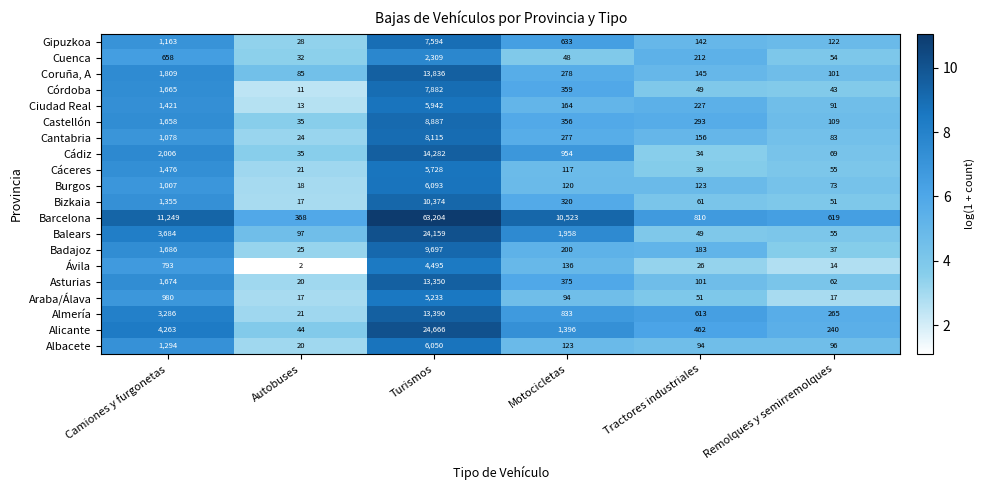

The value of Cuenca at Turismos is 538. True or false?

False